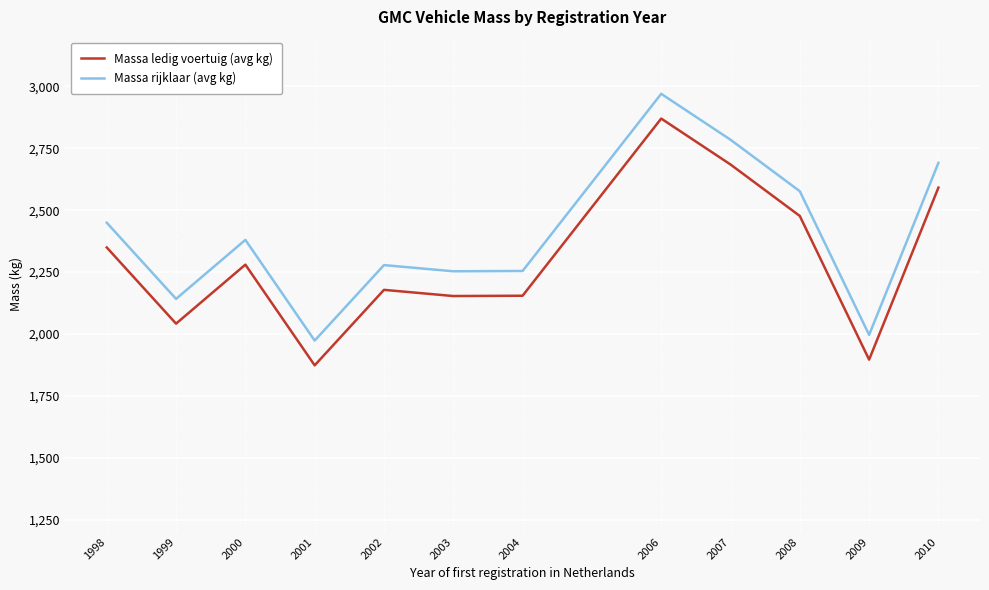

True or false: Massa rijklaar (avg kg) has a value of 2379.9 at 2000.

True